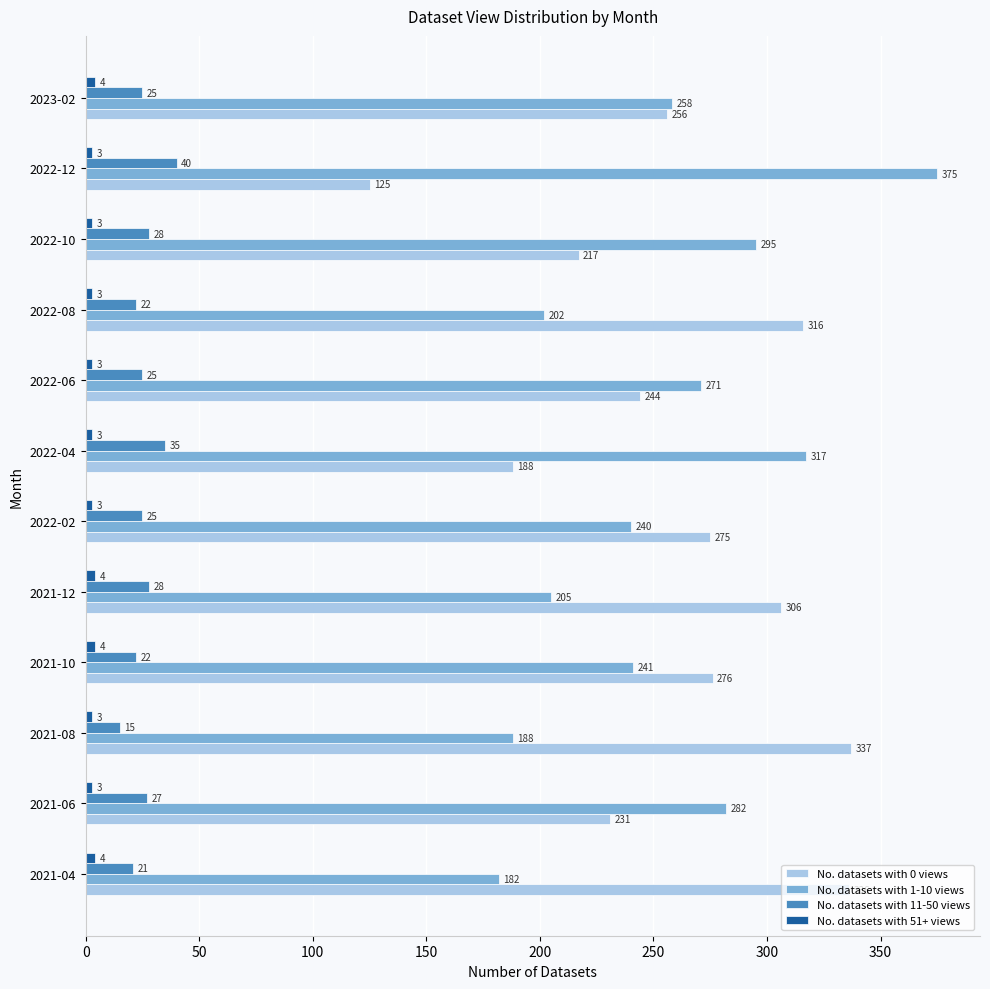

At which label does No. datasets with 1-10 views reach its peak?

2022-12